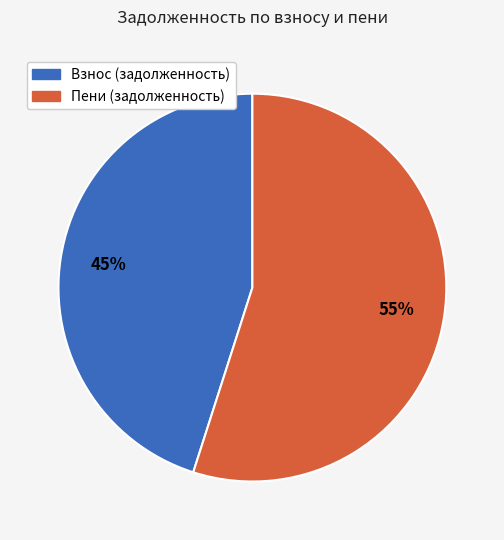

To the nearest percent, what is the average slice percentage?

50%